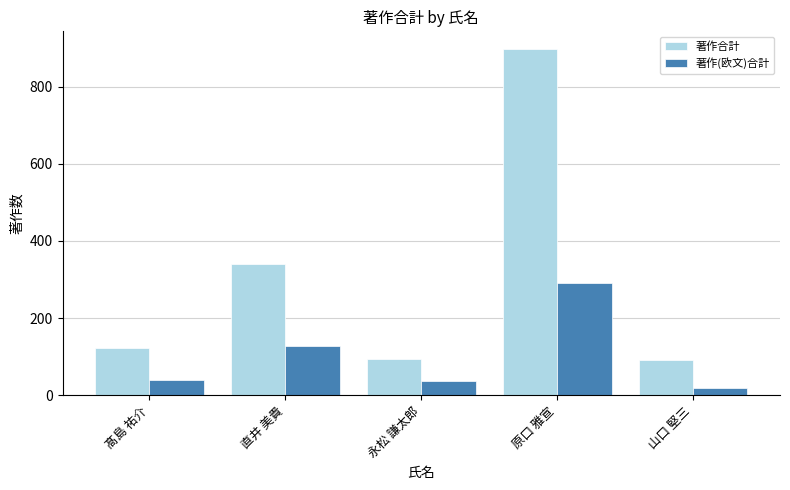

Reading right to left, list all the values displayed in this chart.

著作合計: 山口 堅三=91	原口 雅宣=898	永松 謙太郎=95	直井 美貴=340	髙島 祐介=123
著作(欧文)合計: 山口 堅三=19	原口 雅宣=292	永松 謙太郎=36	直井 美貴=128	髙島 祐介=41